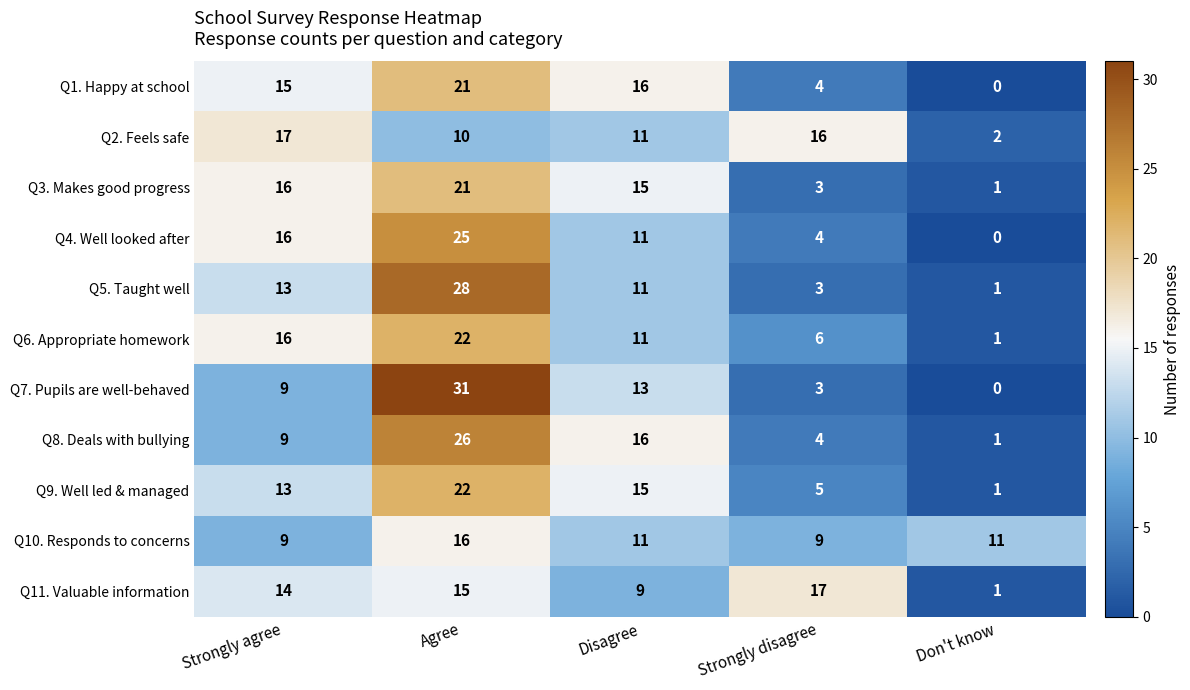

Where is Q2. Feels safe nearest to the value 9?

Agree